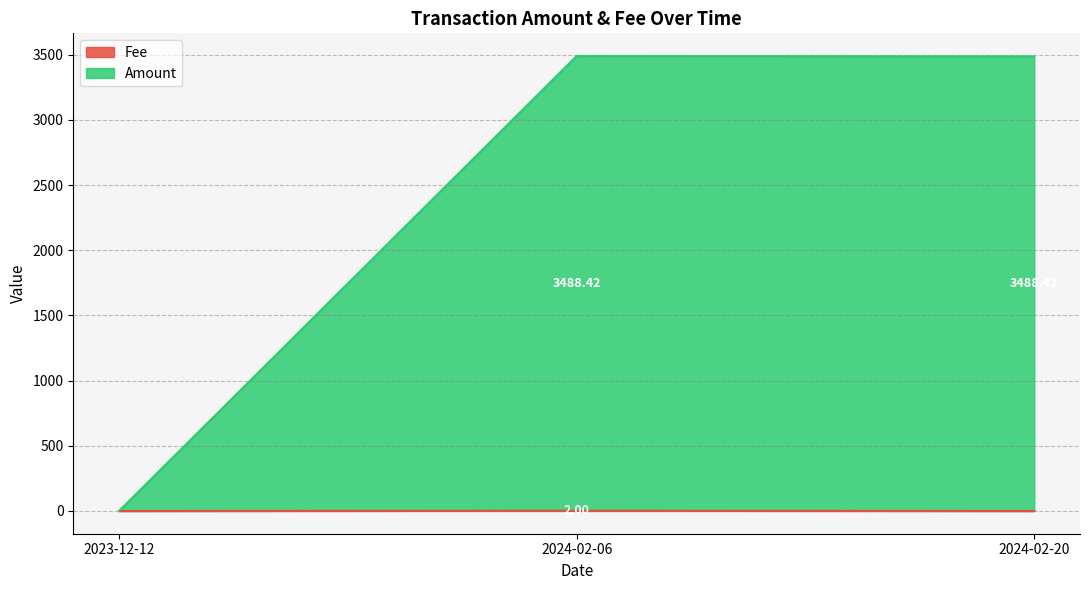

Which series has the largest range (max minus min)?

Amount